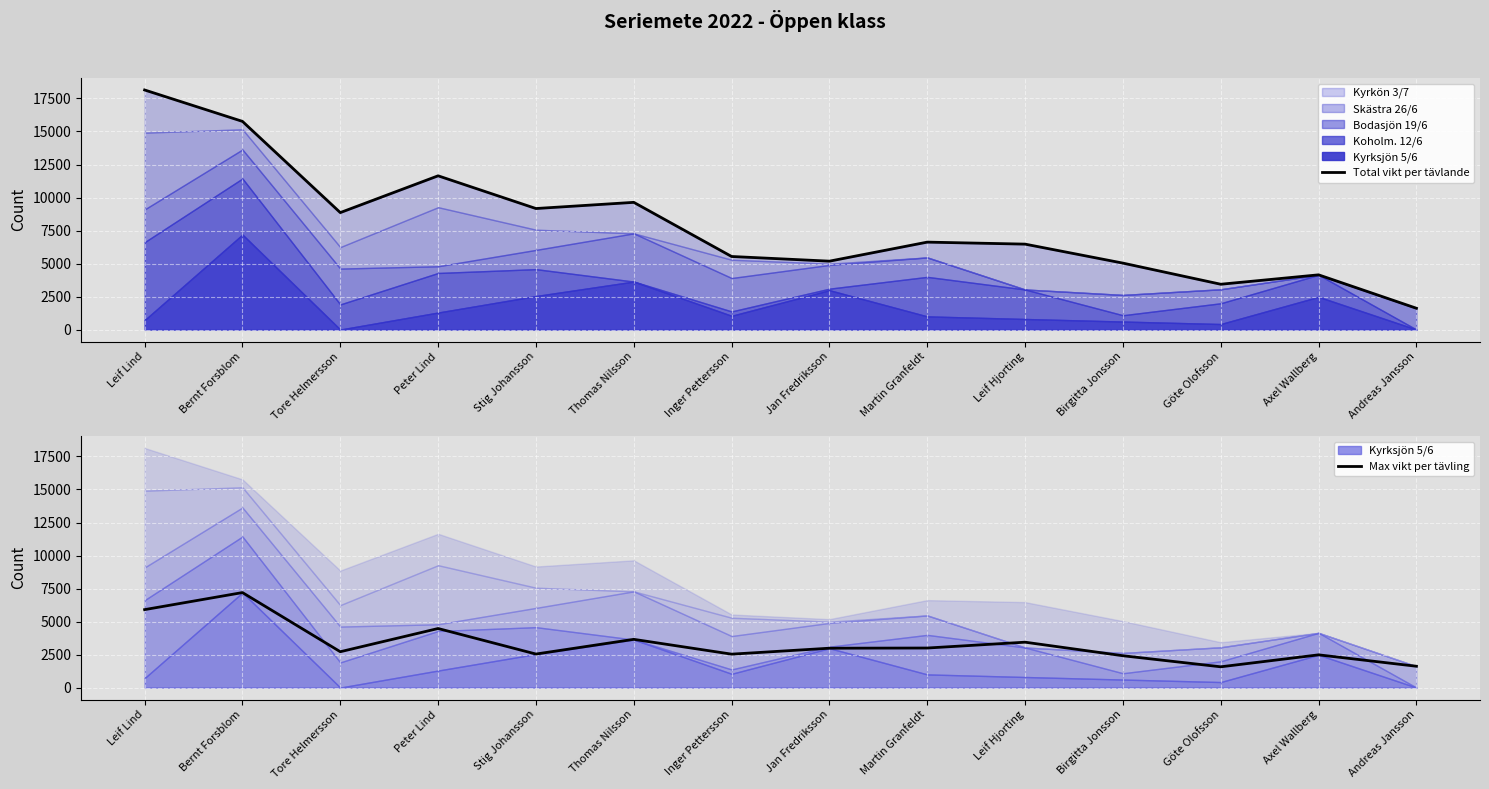

What is the sum of all Max vikt per tävling values?

46486